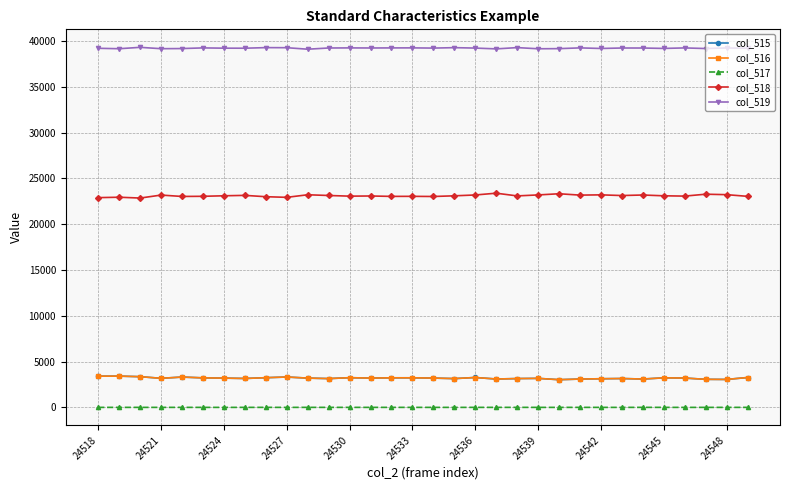

True or false: col_515 and col_518 cross at least once.

False